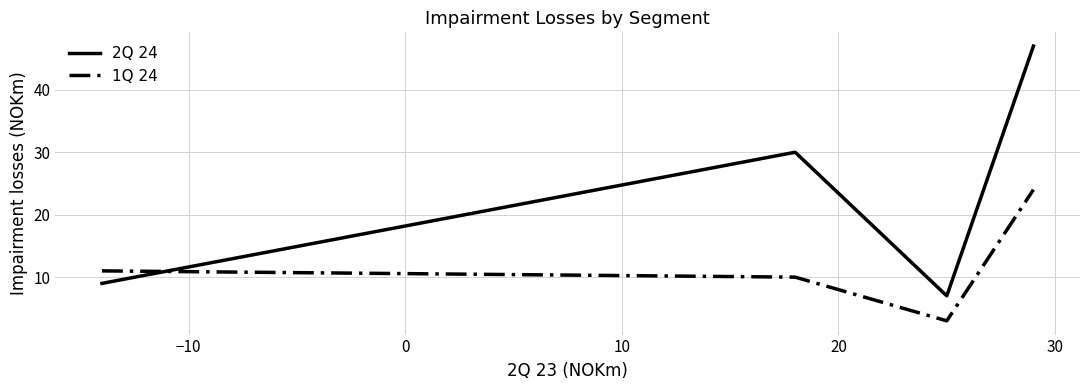

Rank the series by their maximum value, from lowest to highest.

1Q 24, 2Q 24